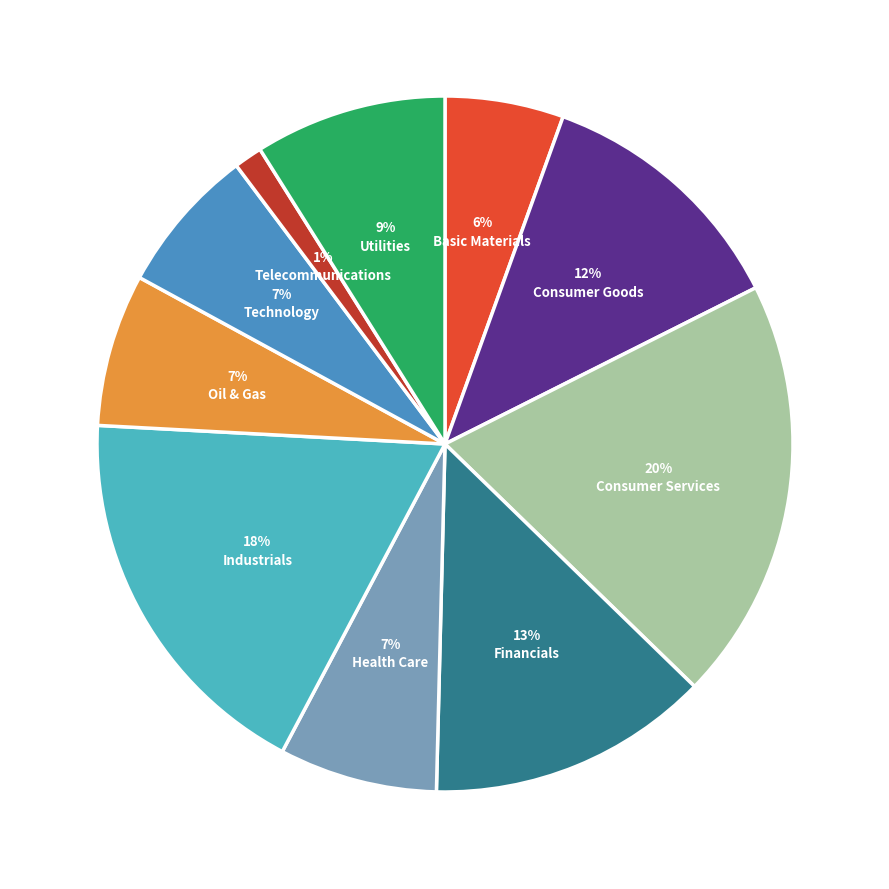

To the nearest percent, what is the combined percentage of Health Care and Oil & Gas?

14%